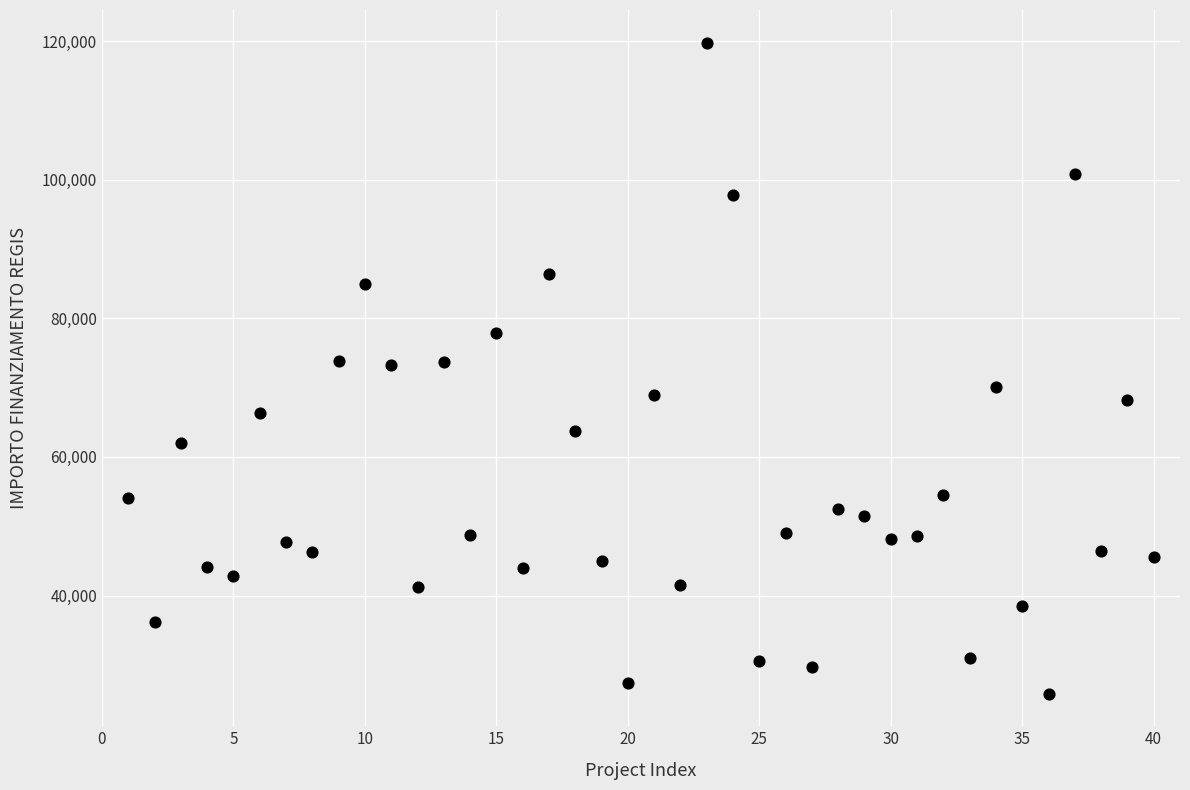

What is the range of Y values (max minus min)?

93941.0